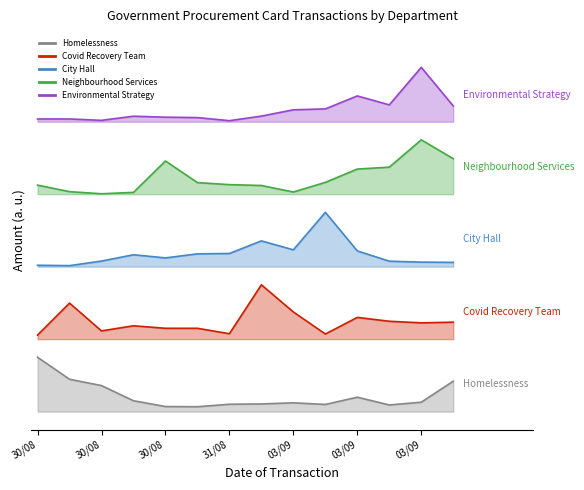

True or false: Neighbourhood Services and Environmental Strategy cross at least once.

False